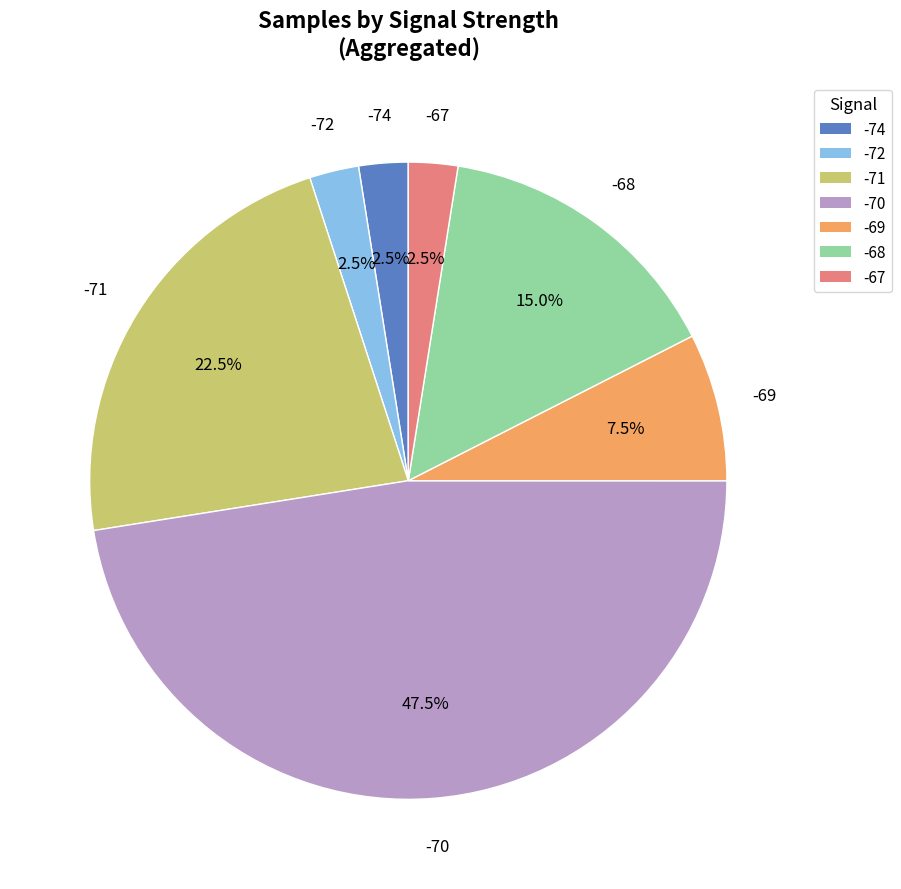

To the nearest percent, what is the average slice percentage?

14%